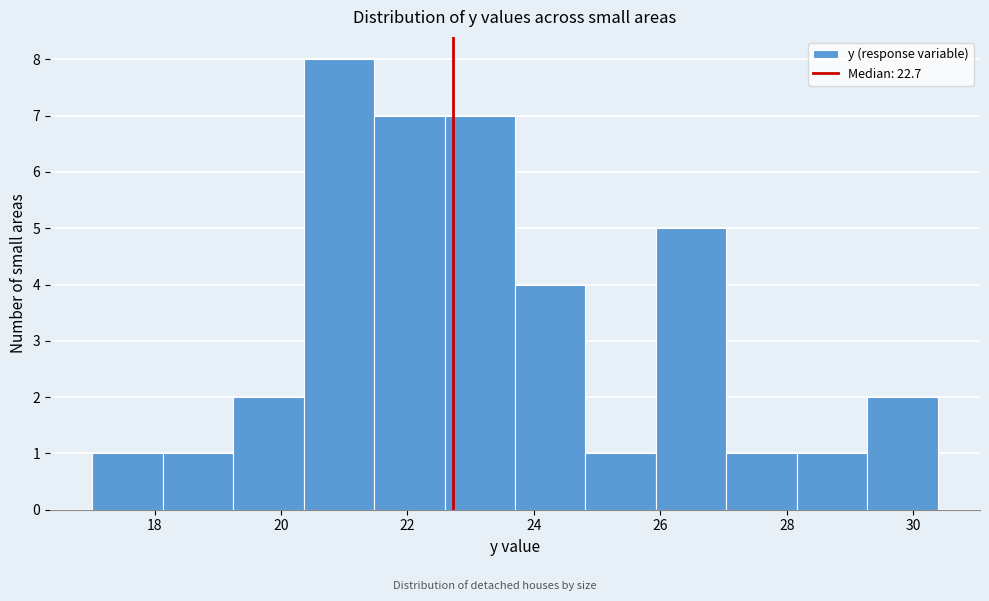

Reading left to right, transcribe this chart: for each bar, give the range it covers on the x-axis and its height. Neither the bar edges nor the heights are printed on the chart, so give them approximately, as read against the axes.

17.0 to 18.2: 1
18.2 to 19.2: 1
19.2 to 20.4: 2
20.4 to 21.4: 8
21.4 to 22.6: 7
22.6 to 23.8: 7
23.8 to 24.8: 4
24.8 to 26.0: 1
26.0 to 27.0: 5
27.0 to 28.2: 1
28.2 to 29.2: 1
29.2 to 30.4: 2